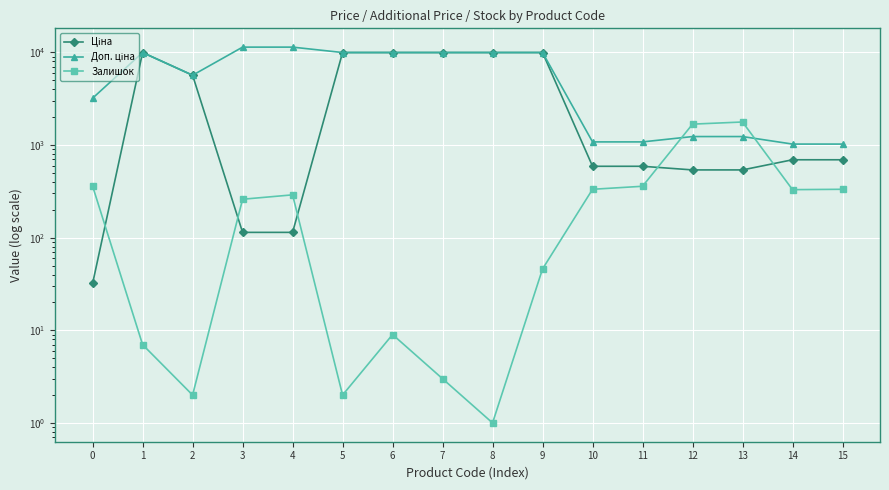

What is the average value of the Залишок series?

361.9